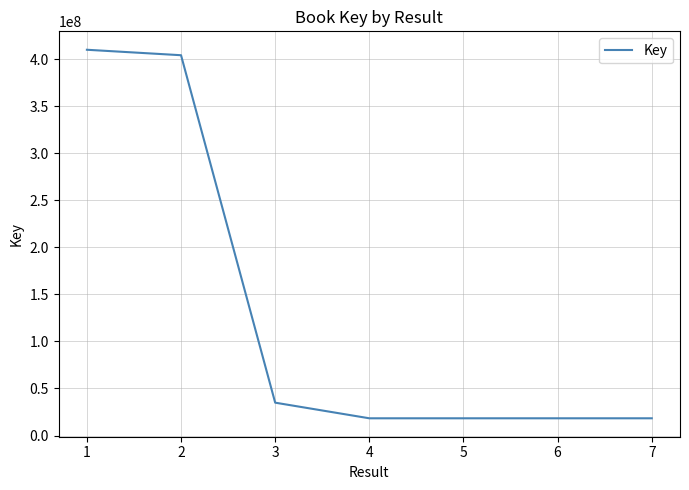

What is the ratio of the value at 4 to the value at 3?

0.5